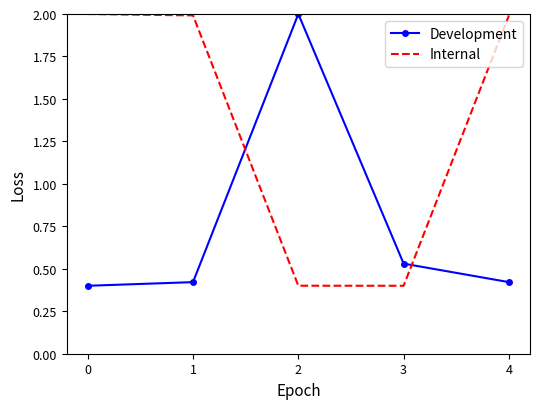

The value of Development at 1 is 0.1. True or false?

False